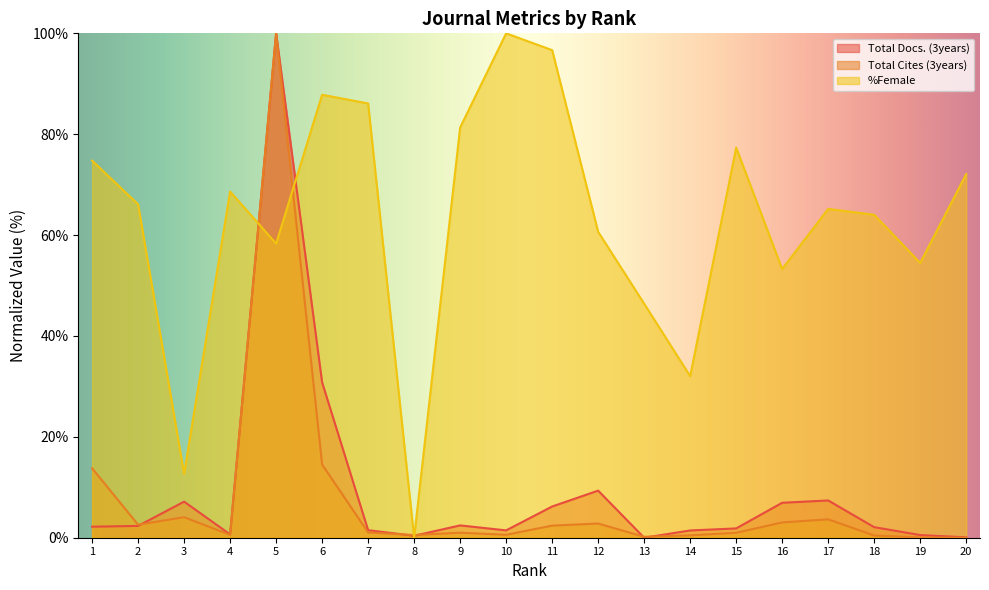

Is the value of %Female at 11 greater than the value of Total Docs. (3years) at 15?

Yes